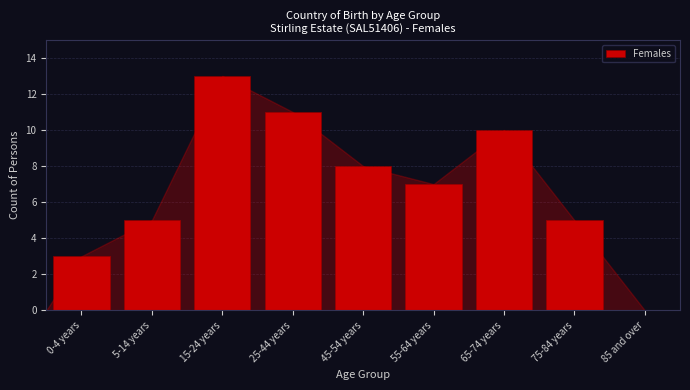

Reading left to right, extract all data points from this chart.

0-4 years=3	5-14 years=5	15-24 years=13	25-44 years=11	45-54 years=8	55-64 years=7	65-74 years=10	75-84 years=5	85 and over=0